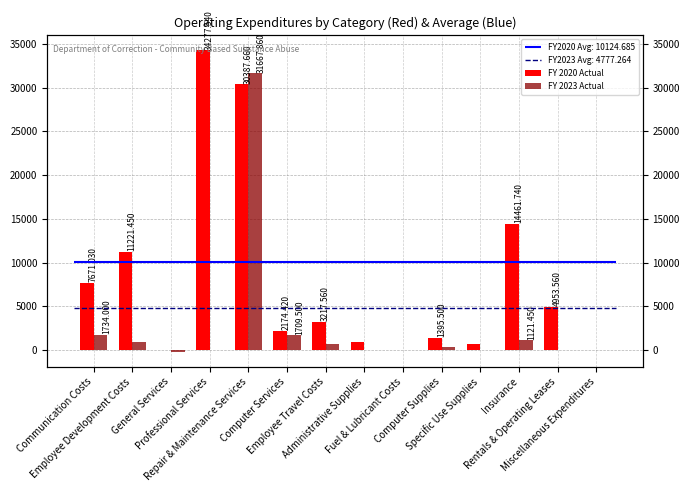

How many negative values does the FY 2023 Actual series have?

1